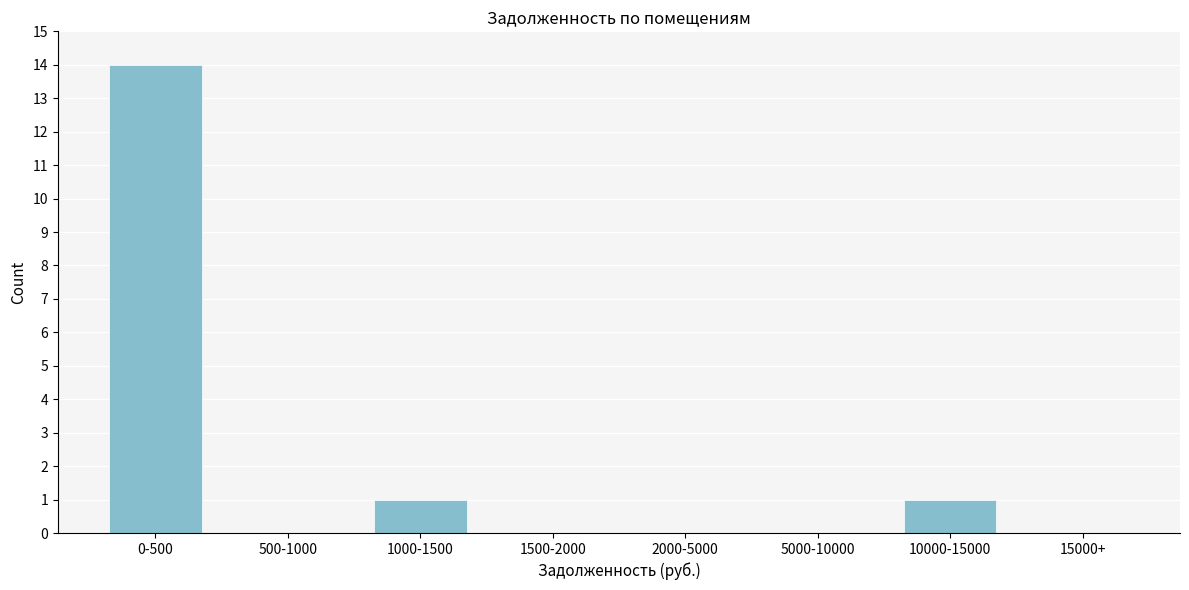

Reading left to right, list all the values displayed in this chart.

0-500=14	500-1000=0	1000-1500=1	1500-2000=0	2000-5000=0	5000-10000=0	10000-15000=1	15000+=0